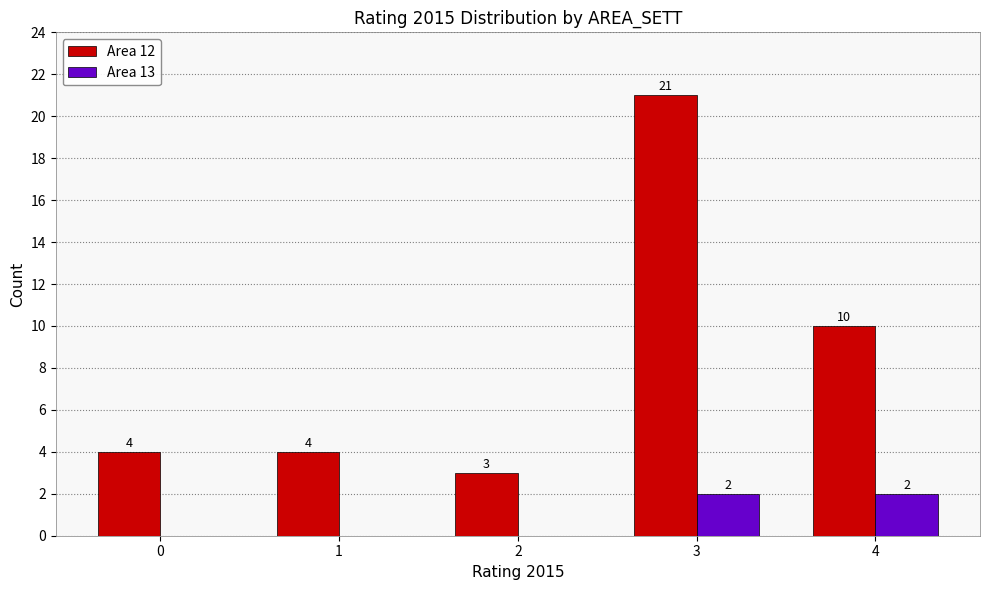

Read the Area 12 value at 4, to the nearest 5.

10